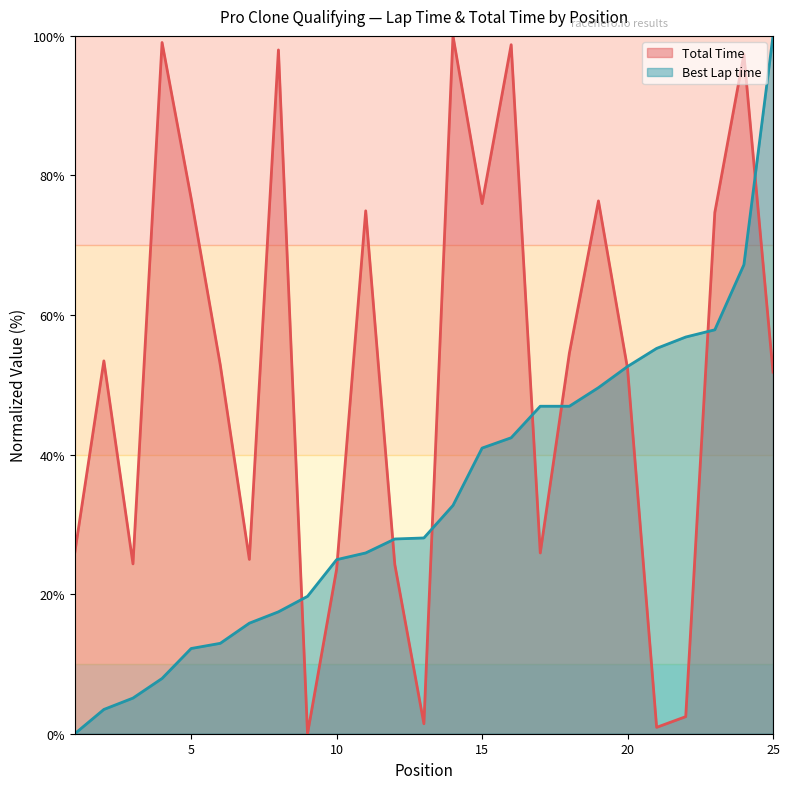

At which category is the sum across all series the highest?

24